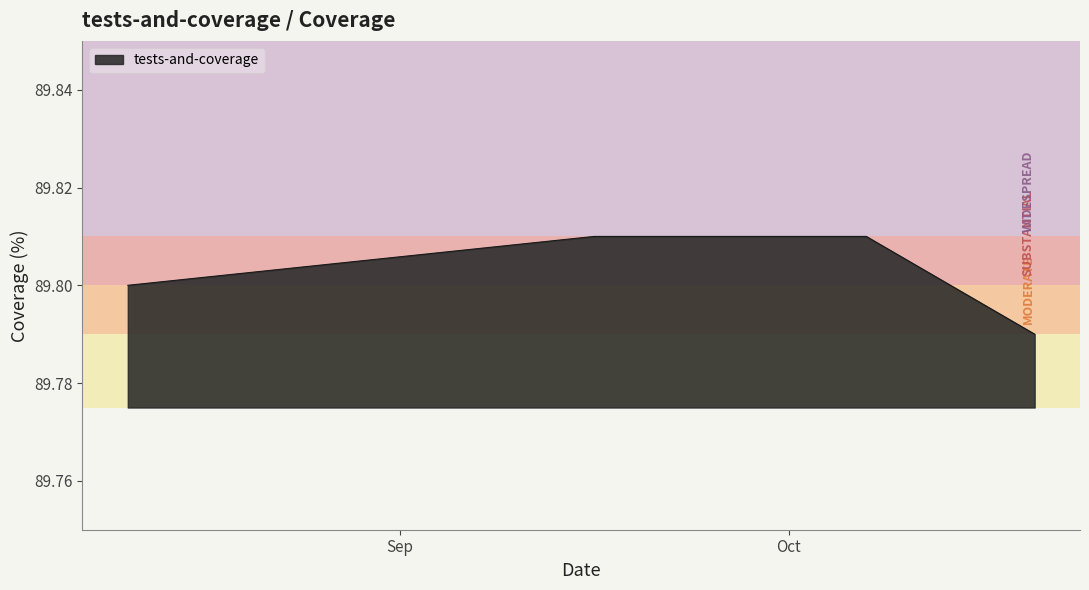

True or false: there are more than 2 points higher than both neighbors.

False